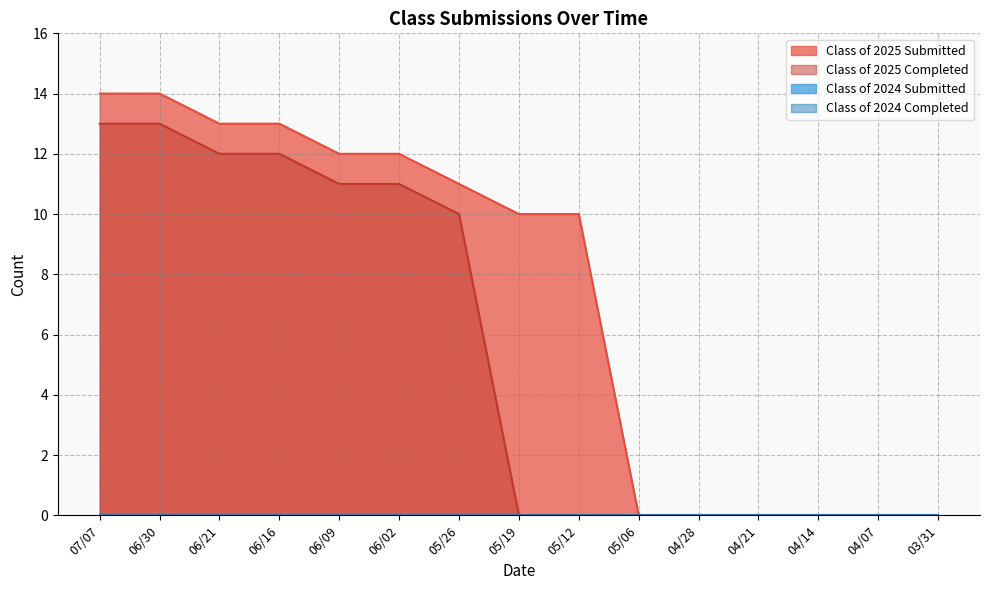

Does the chart display data point markers on the line(s)?

No